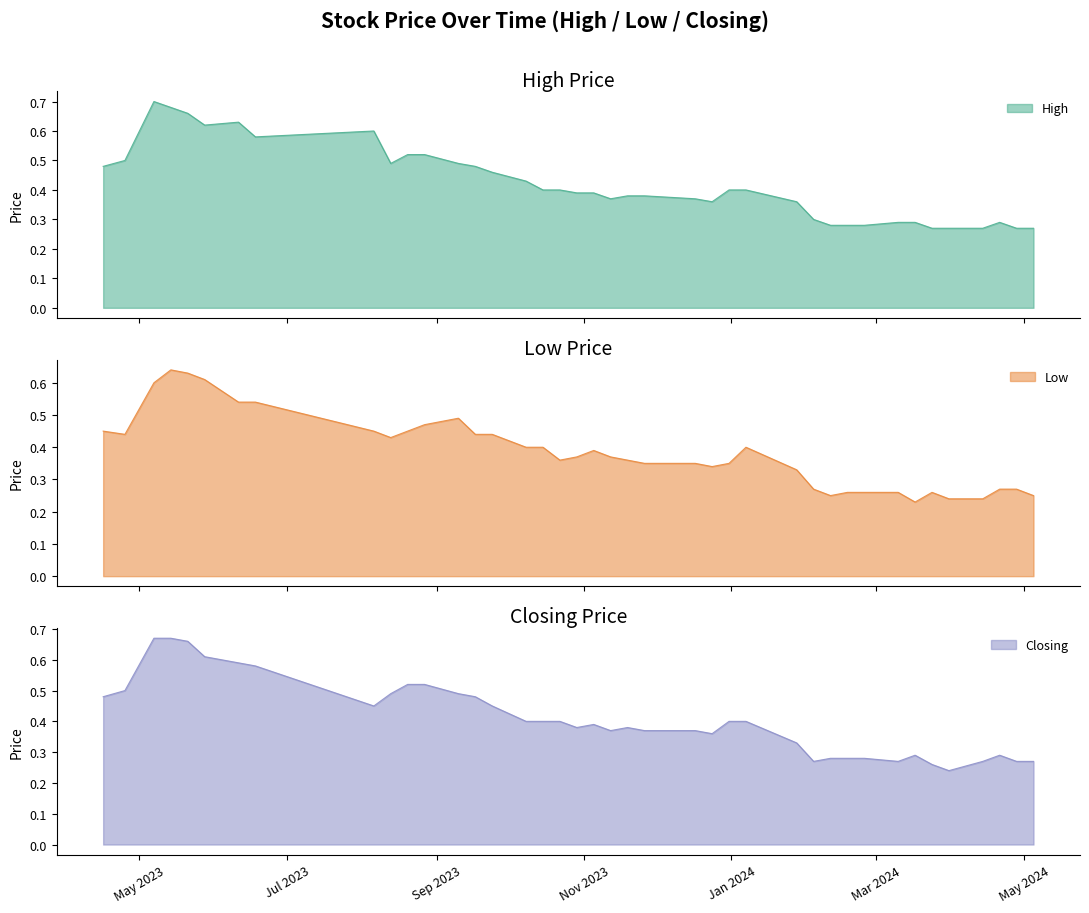

True or false: Closing and Low intersect in this chart.

False